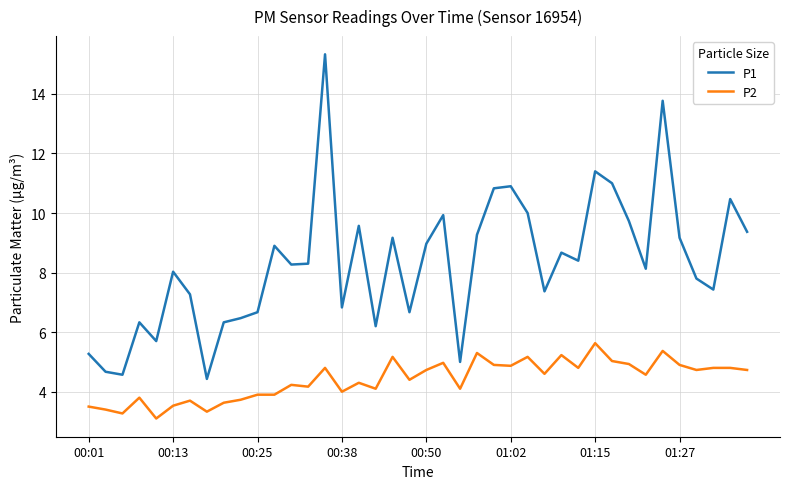

How many interior local peaks does the P1 series have?

12